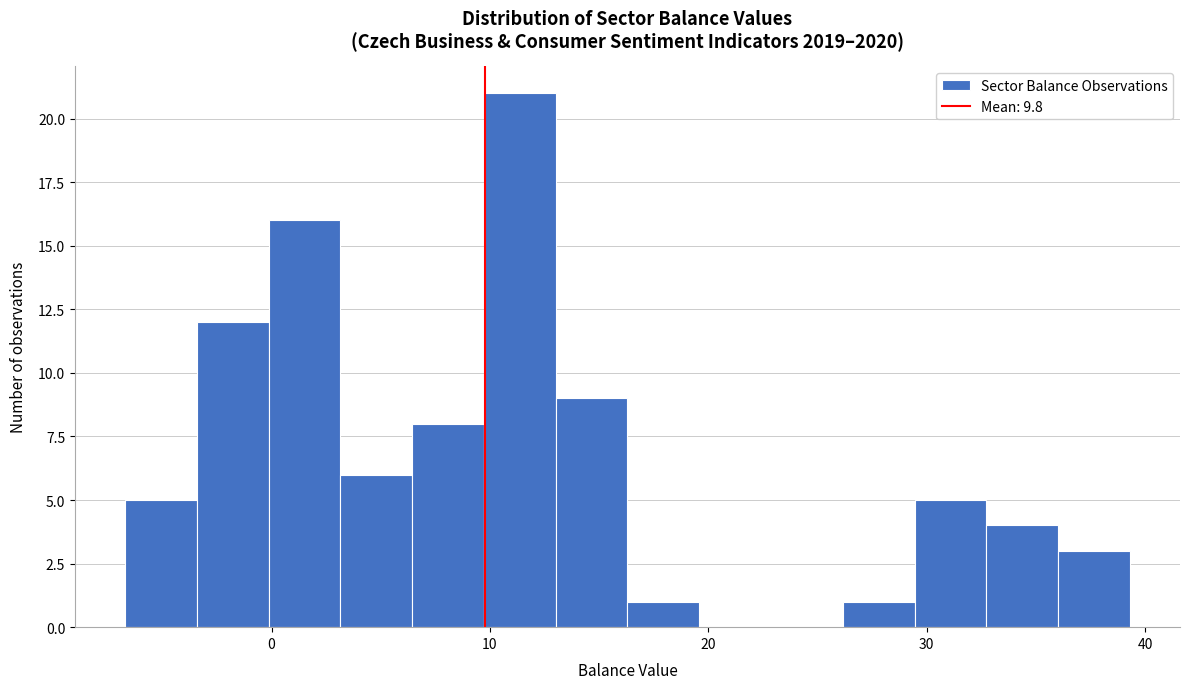

Read against the x-axis, roughly where is the centre of the tallest bar?

11